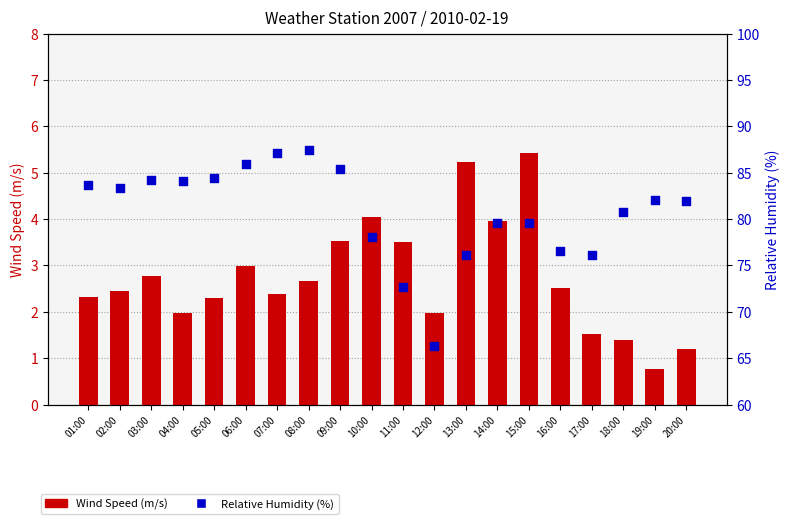

What is the total value across all series at 11:00?

76.2